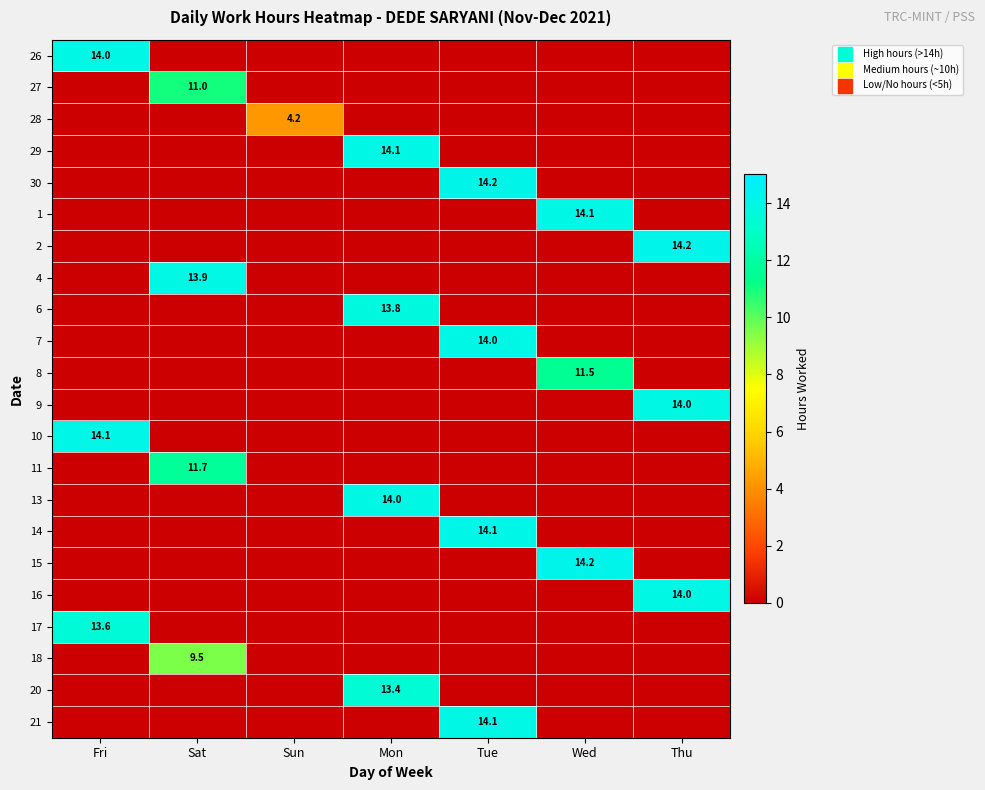

What is the sum of all 2 values?

14.2